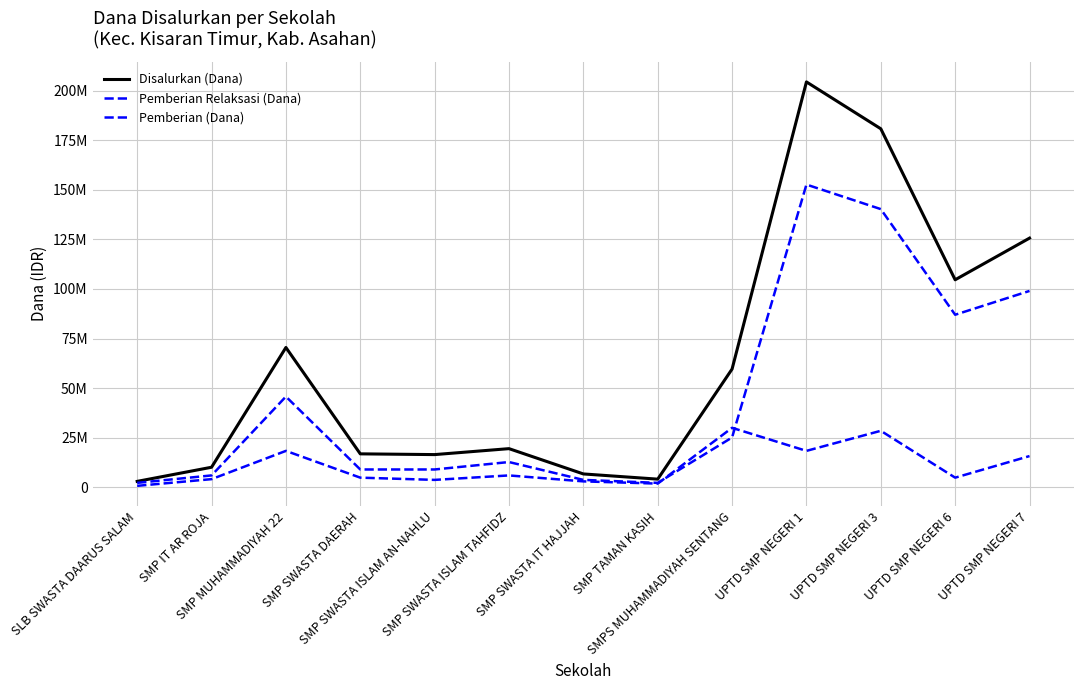

True or false: Pemberian Relaksasi (Dana) has a value of 1561074 at SMP SWASTA ISLAM AN-NAHLU.

False